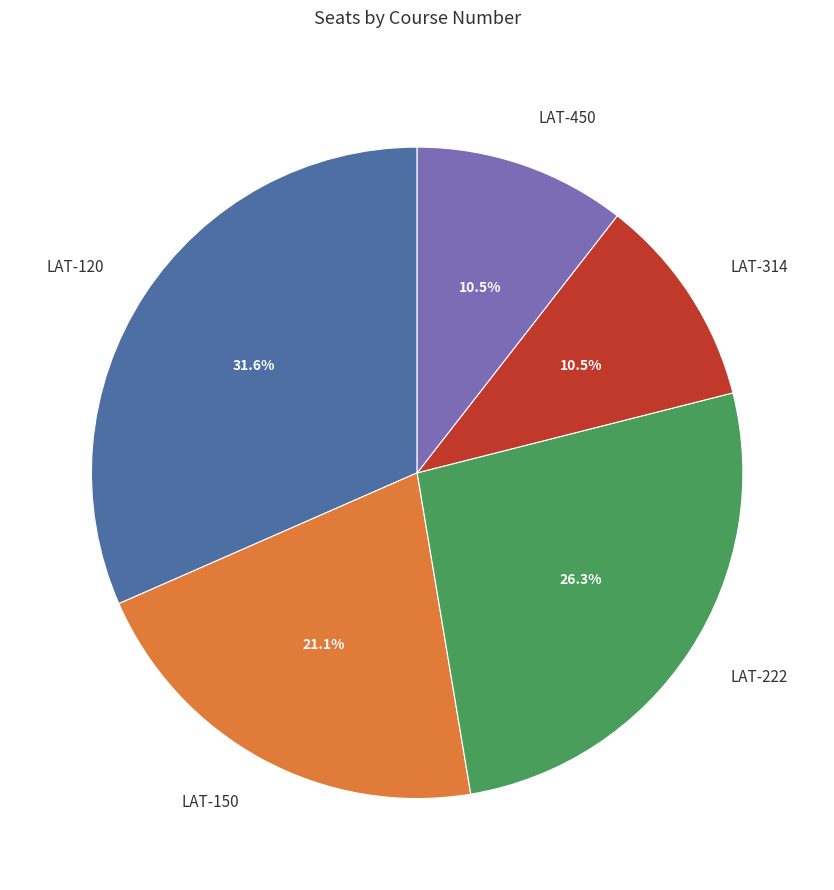

Which slice is the largest?

LAT-120